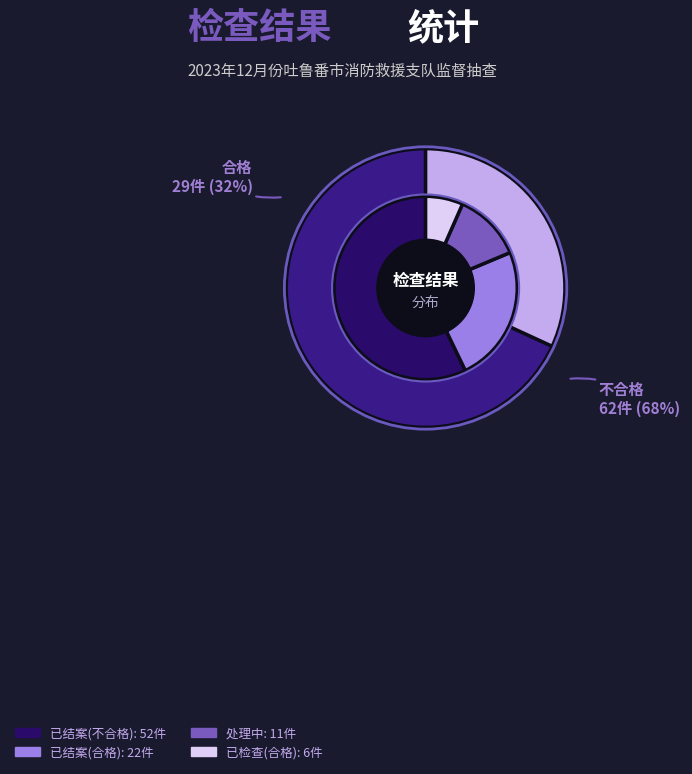

Which has a higher value, 合格 or 不合格?

不合格